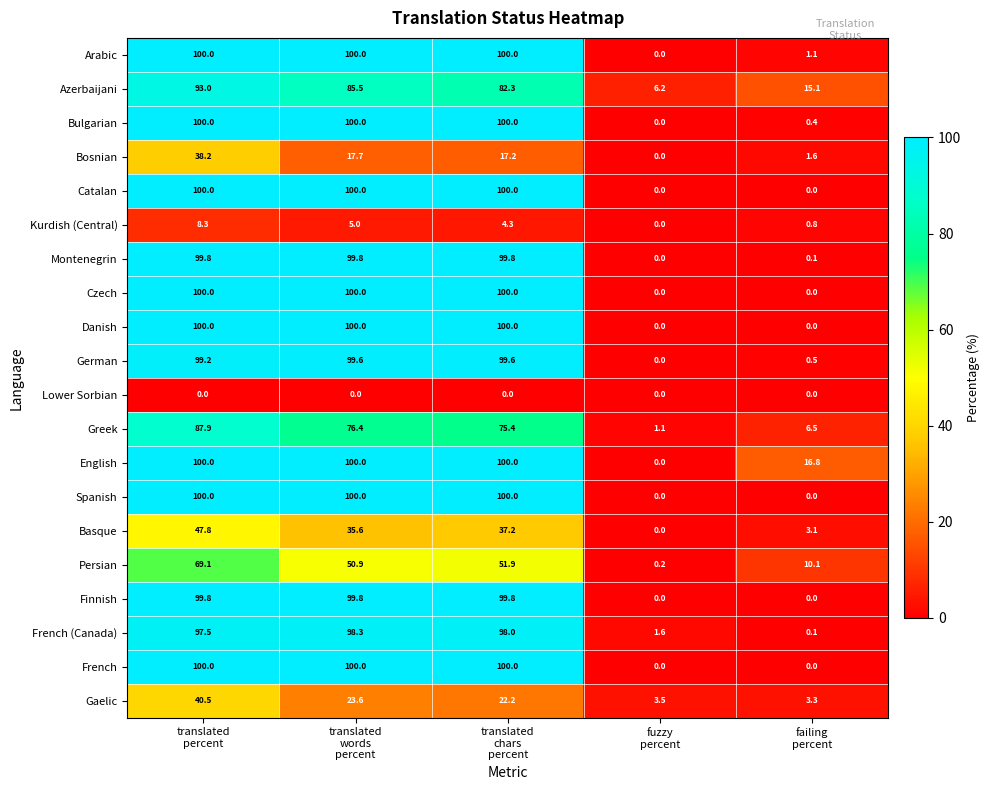

What is the total value across all series at translated
words
percent?

1492.2